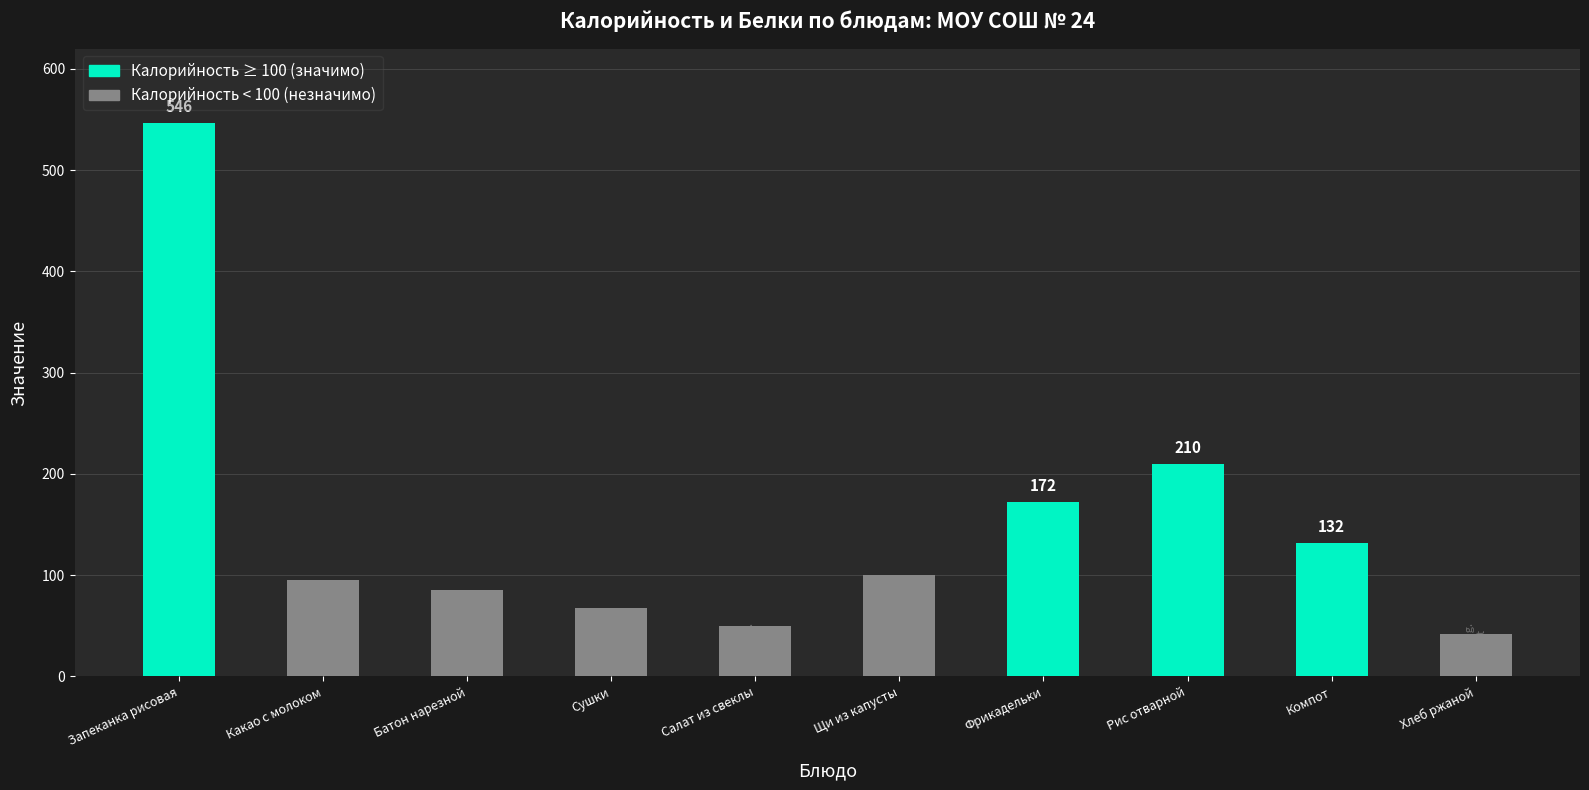

Count the number of data series in this chart.

2